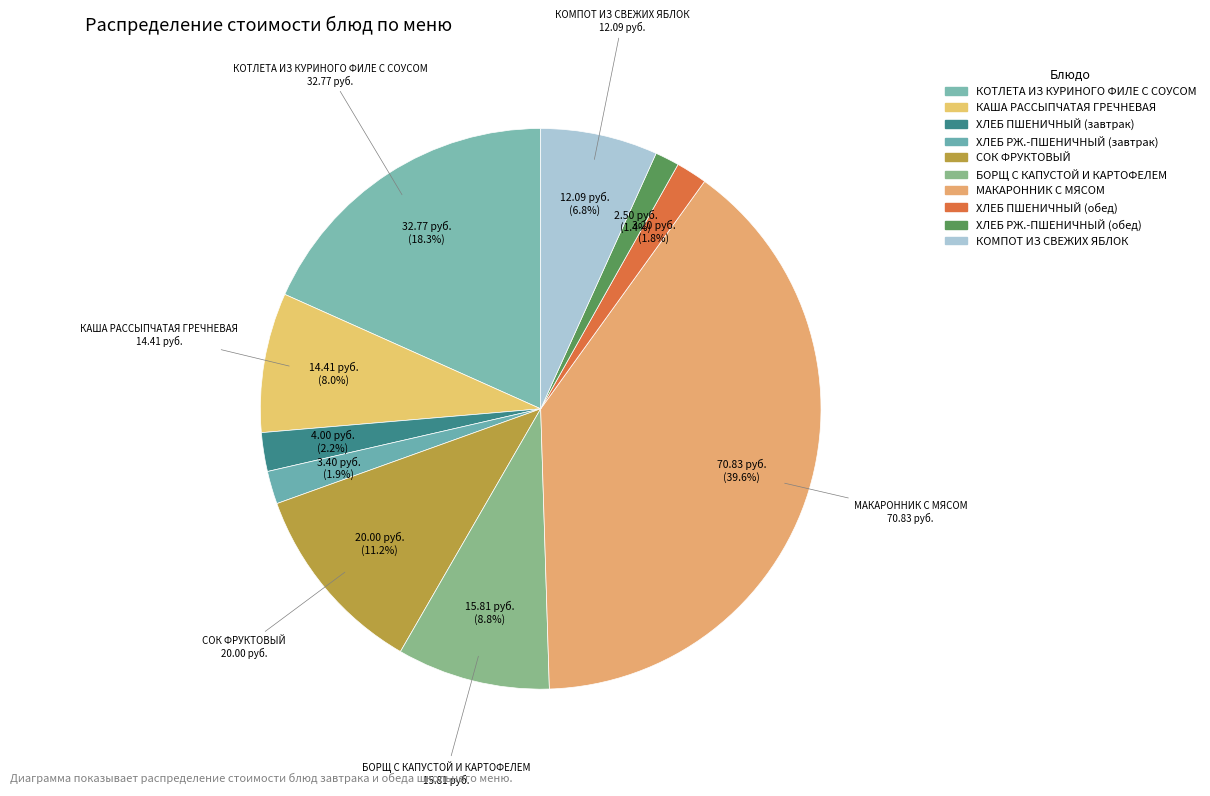

What percentage is the КАША РАССЫПЧАТАЯ ГРЕЧНЕВАЯ slice, to the nearest percent?

8%